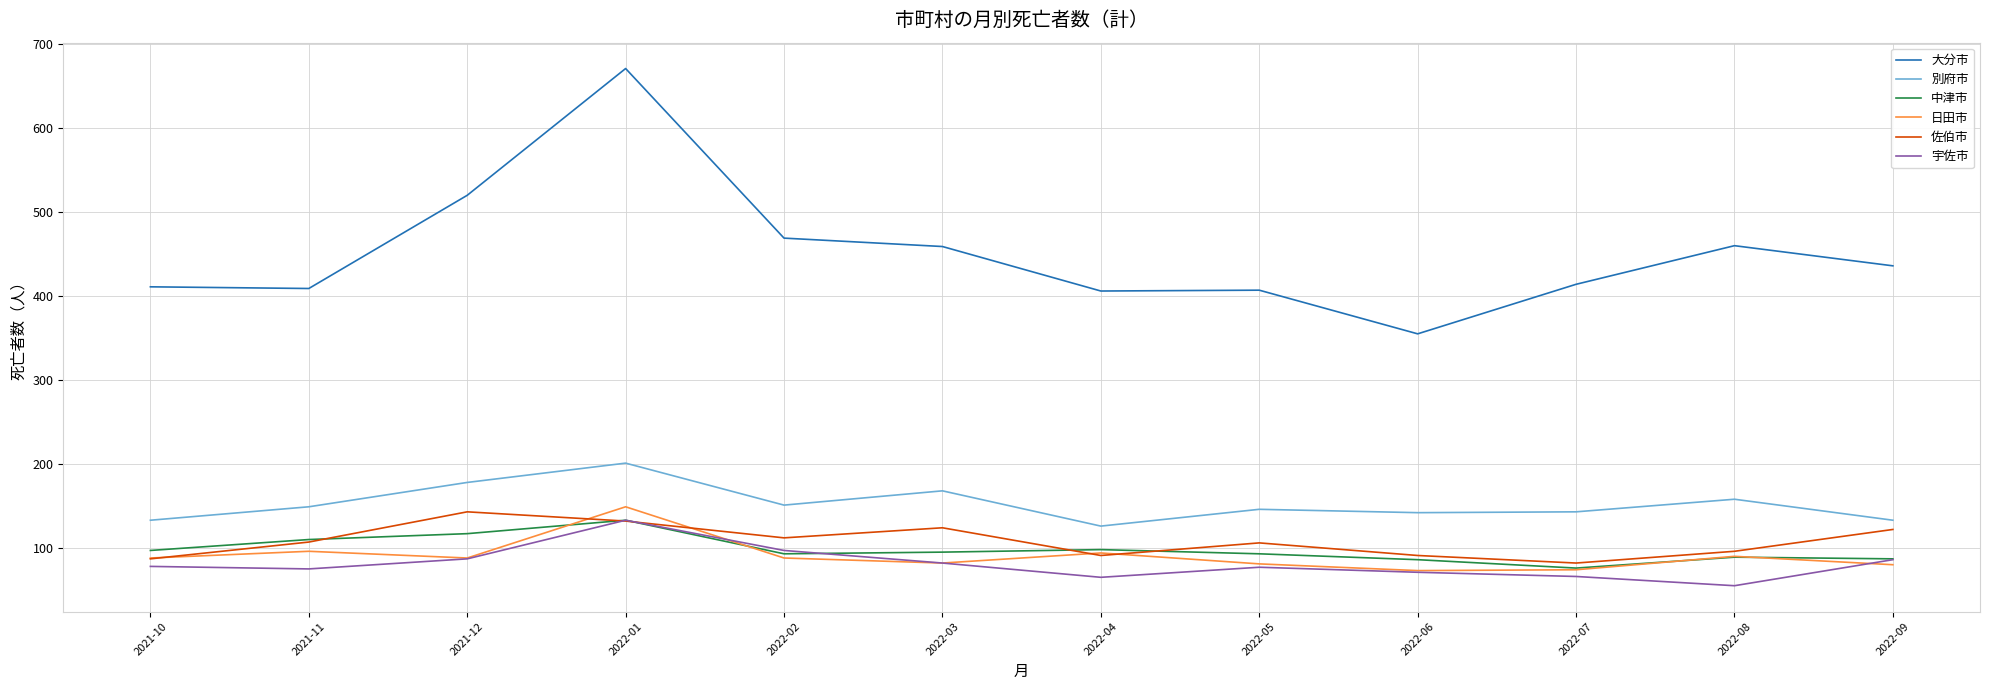

At how many categories does at least one series exceed 252?

12